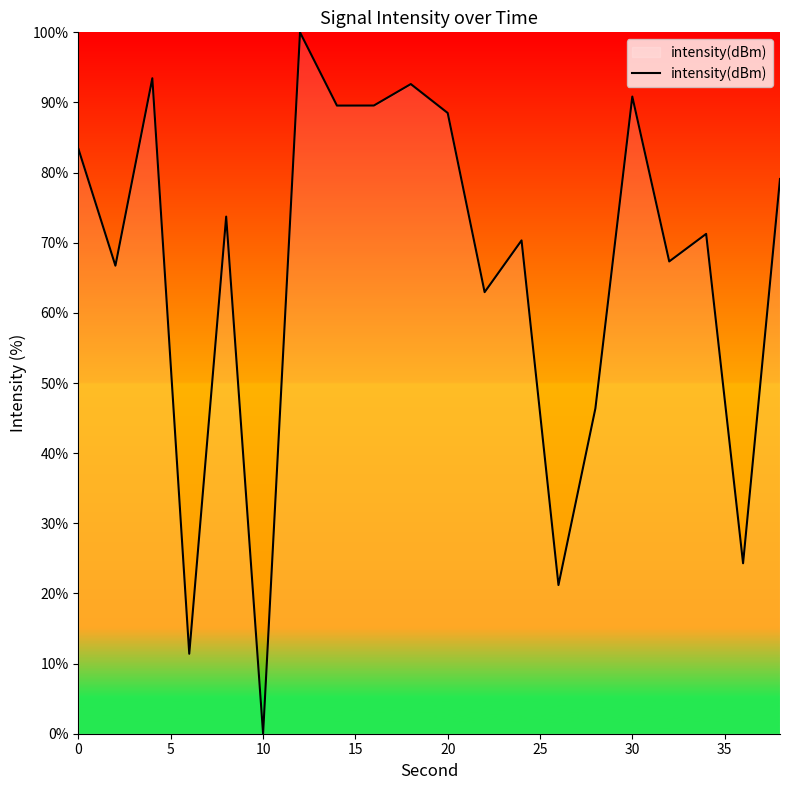

What is the difference between the maximum and minimum values?

100.0